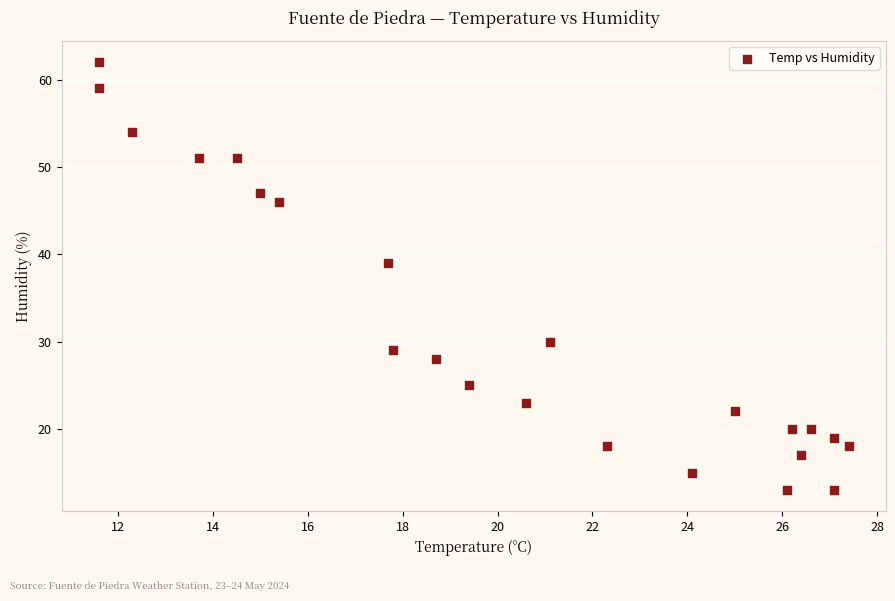

What Y value in the scatter plot is closest to 37?

39